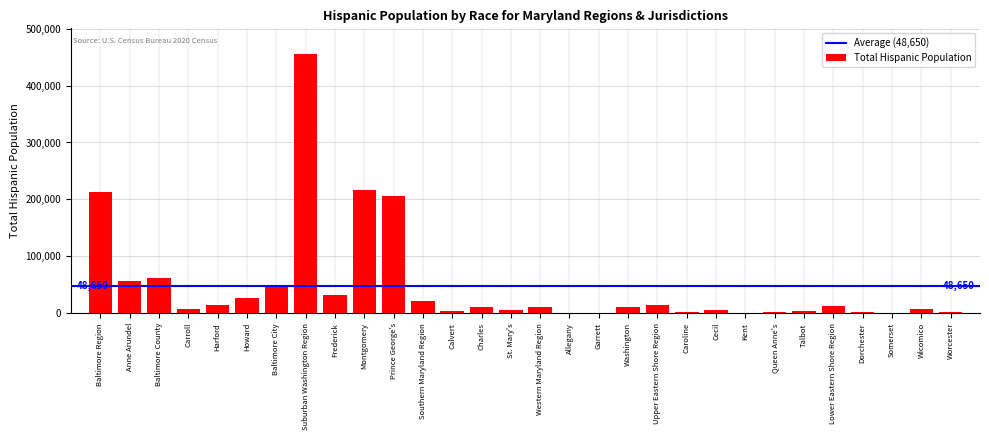

Which category has the highest value across all series?

Suburban Washington Region